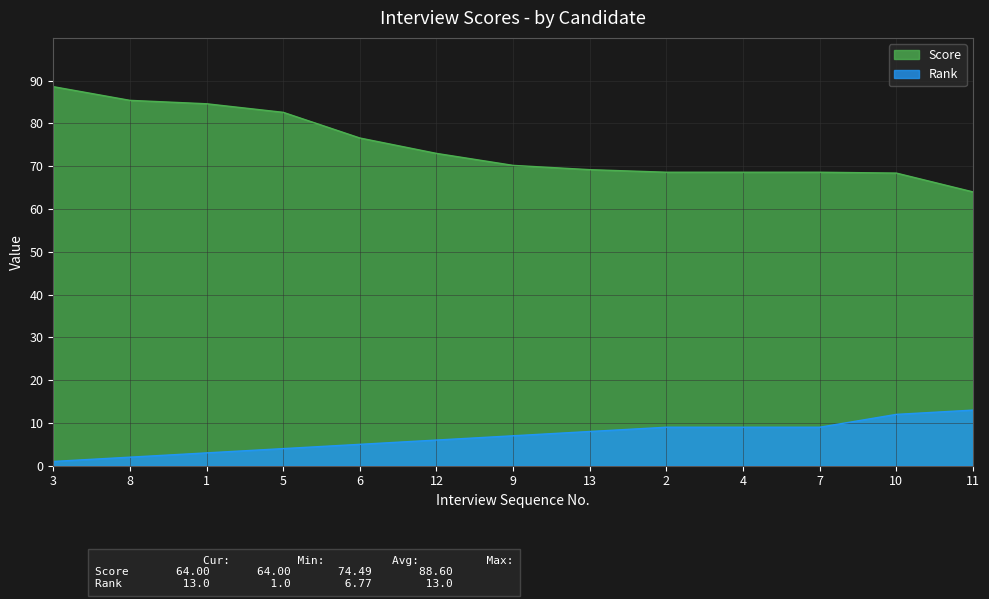

Which category has the lowest value in the Score series?

11